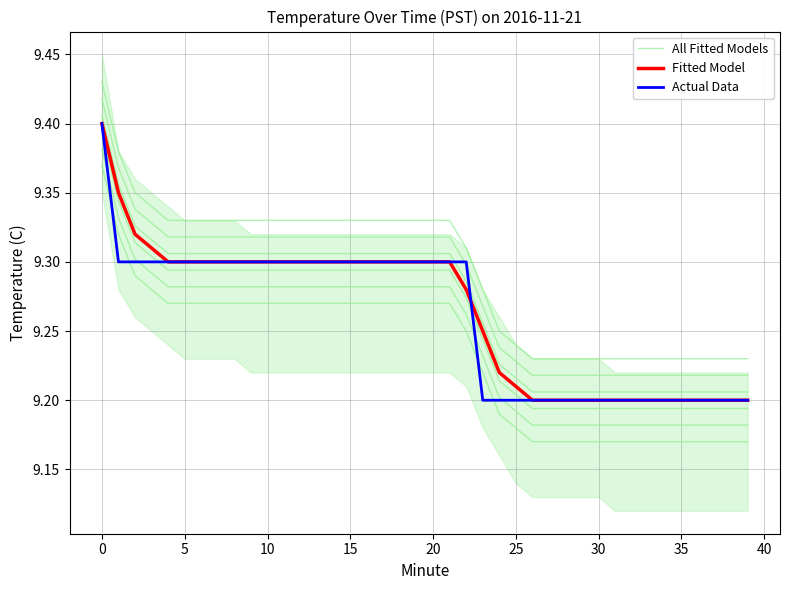

What is the difference between the maximum and minimum values in the All Fitted Models series?

0.2